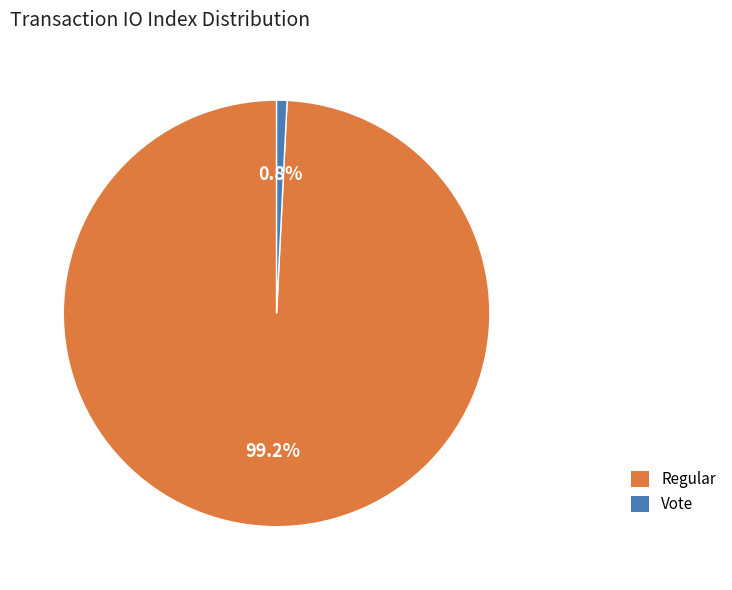

Is there a majority slice in this chart?

Yes